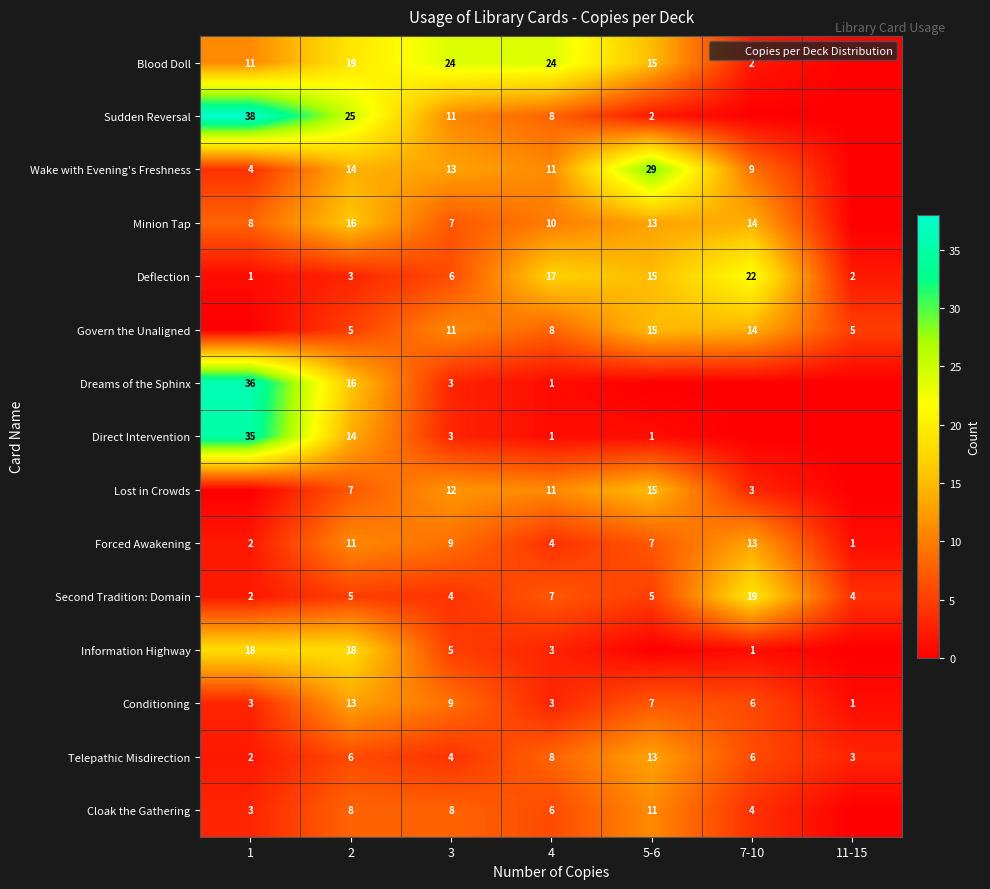

What is the sum of the Dreams of the Sphinx values at 1 and 4?

37